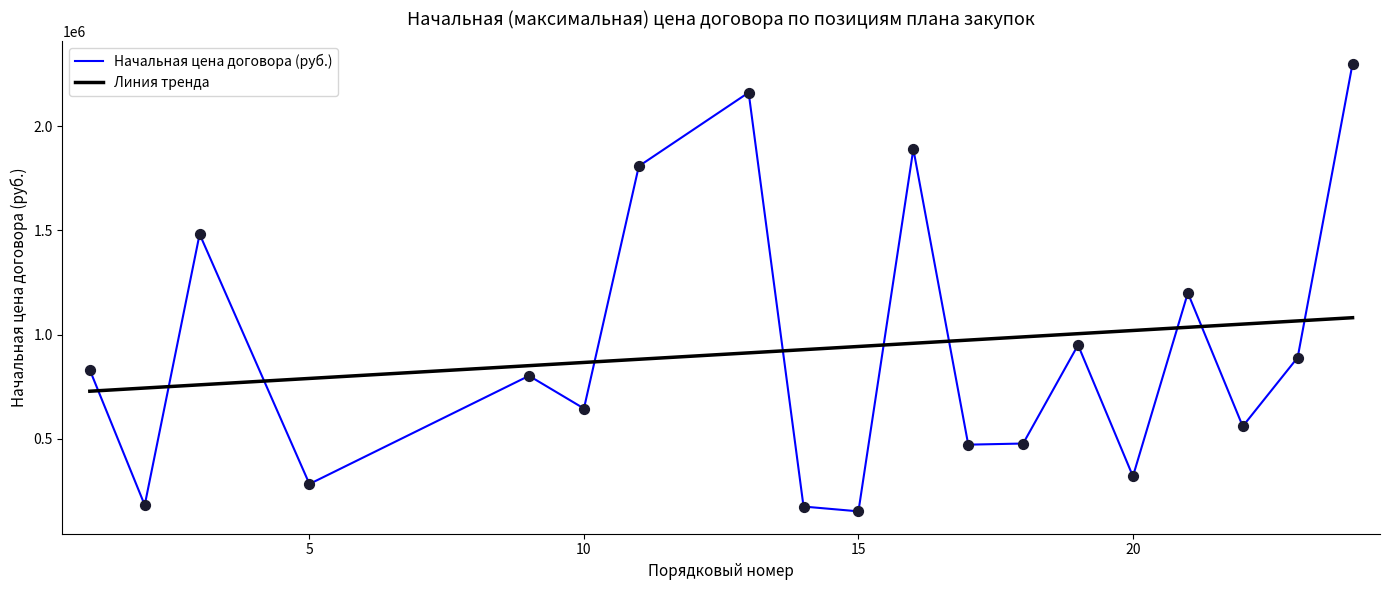

At how many categories does at least one series exceed 2184599?

1